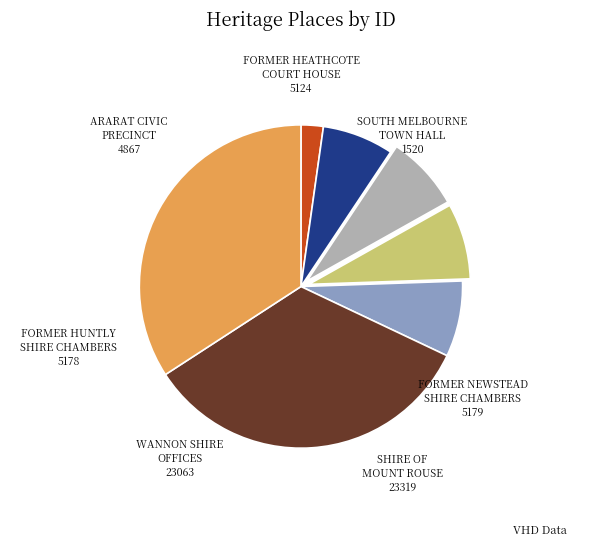

Is there any slice that represents more than half of the pie?

No